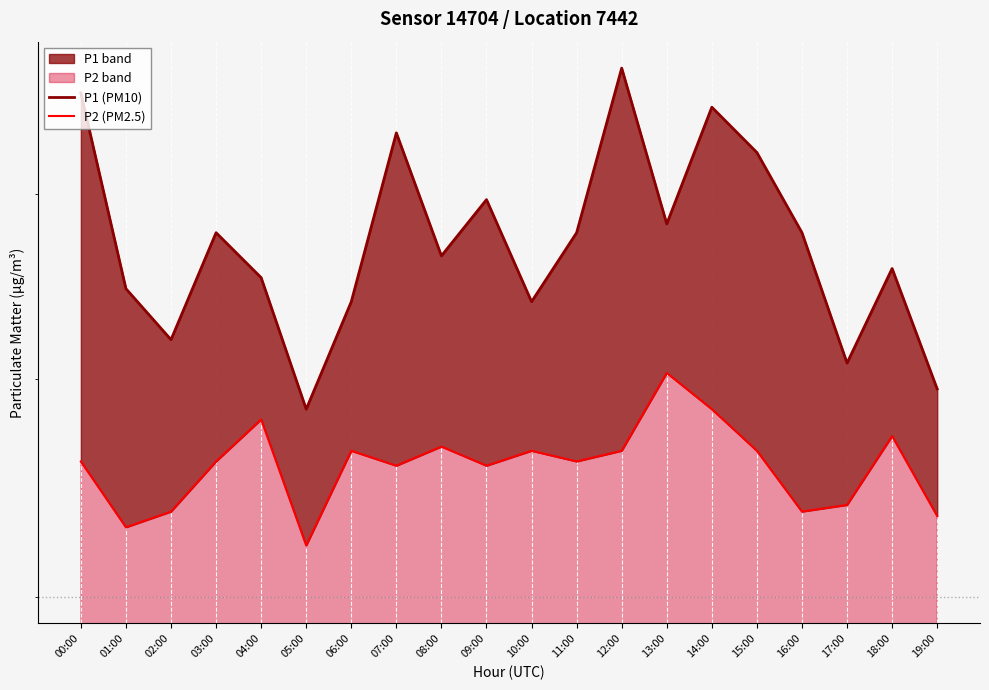

At 18:00, list the series in order from largest to smallest.

P1 (PM10), P2 (PM2.5)